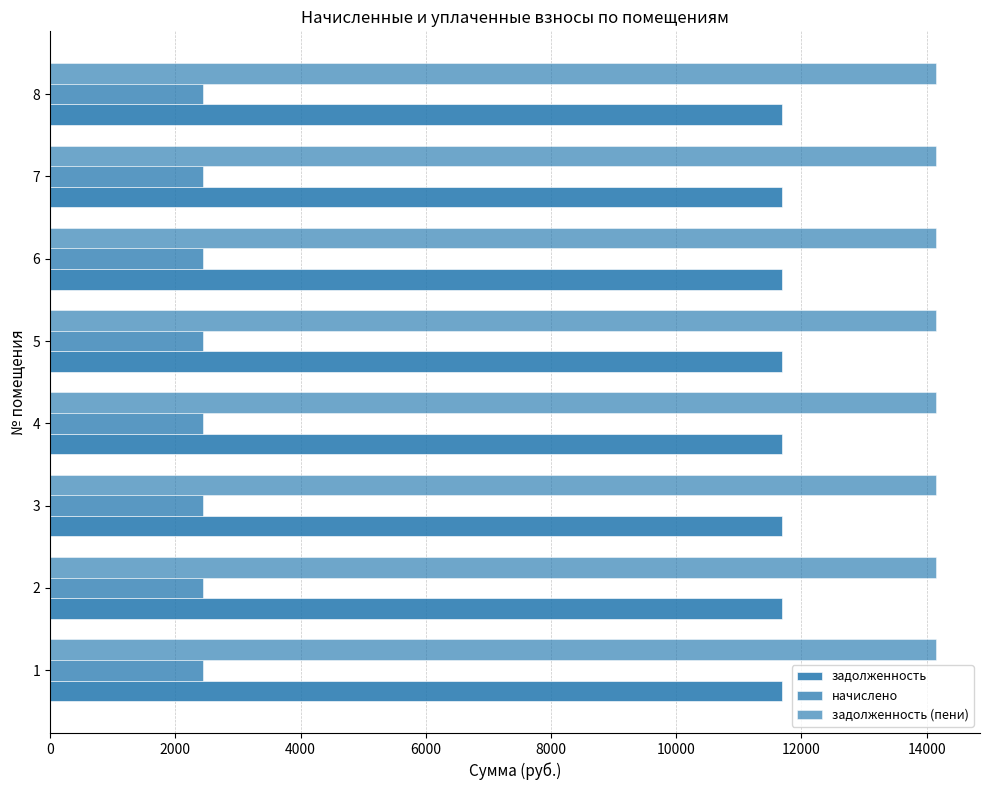

Which series has the largest total across all categories?

задолженность (пени)